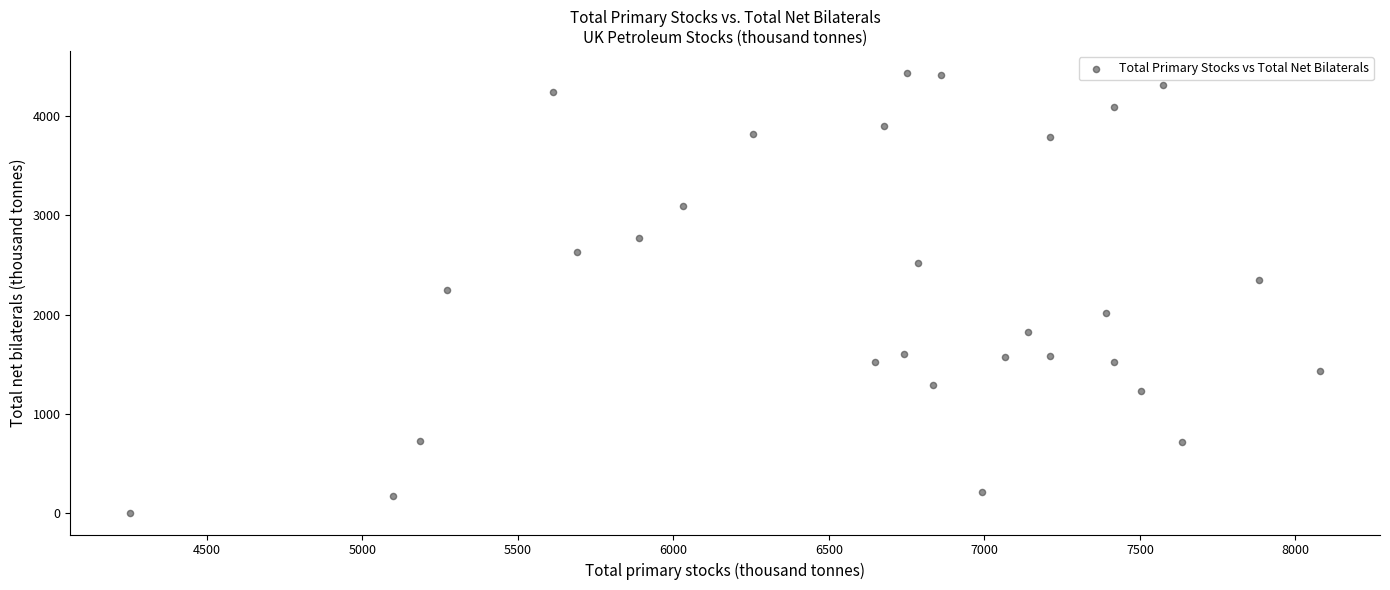

What is the range of X values (max minus min)?

3827.3